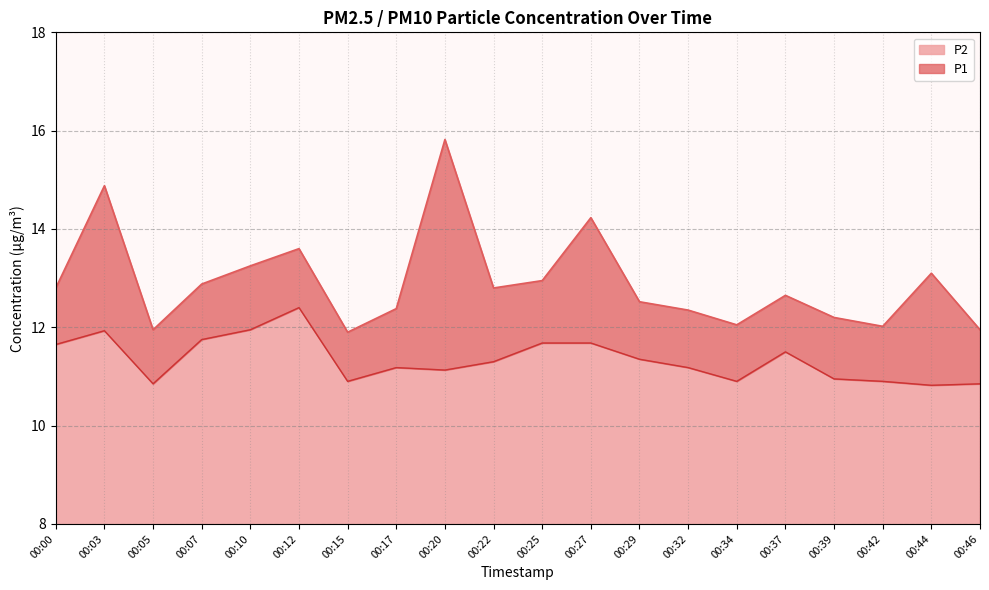

Reading left to right, transcribe all the data shown in this chart.

P1: 00:00=12.8	00:03=14.9	00:05=11.9	00:07=12.9	00:10=13.2	00:12=13.6	00:15=11.9	00:17=12.4	00:20=15.8	00:22=12.8	00:25=12.9	00:27=14.2	00:29=12.5	00:32=12.3	00:34=12.1	00:37=12.7	00:39=12.2	00:42=12.0	00:44=13.1	00:46=11.9
P2: 00:00=11.7	00:03=11.9	00:05=10.8	00:07=11.8	00:10=11.9	00:12=12.4	00:15=10.9	00:17=11.2	00:20=11.1	00:22=11.3	00:25=11.7	00:27=11.7	00:29=11.3	00:32=11.2	00:34=10.9	00:37=11.5	00:39=10.9	00:42=10.9	00:44=10.8	00:46=10.8